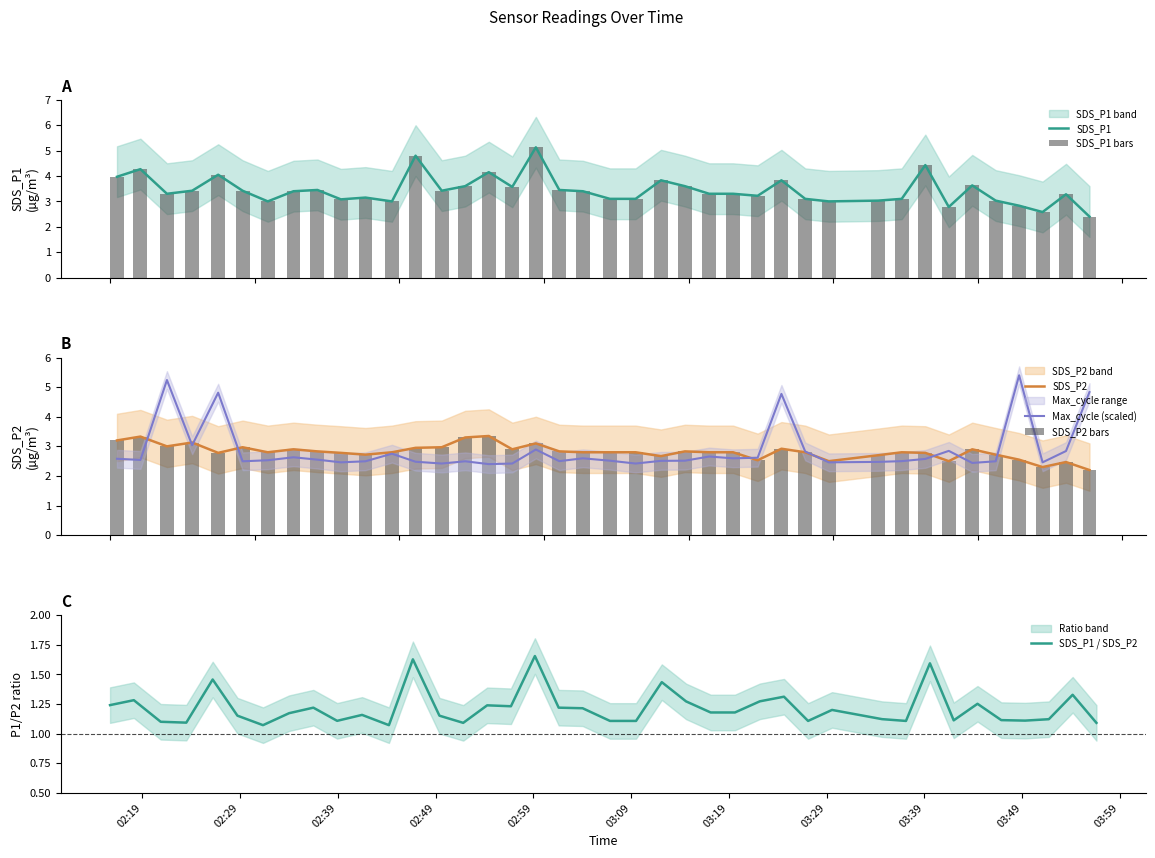

What is the highest value of the SDS_P1 series?

5.1